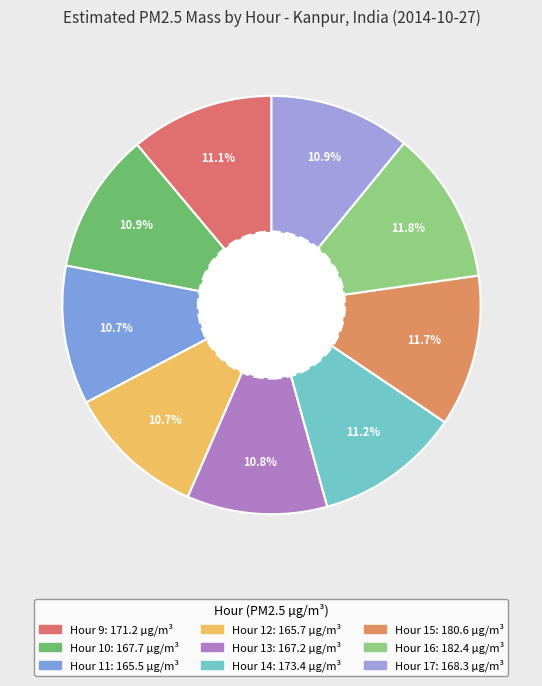

Count the number of slices in the pie.

9